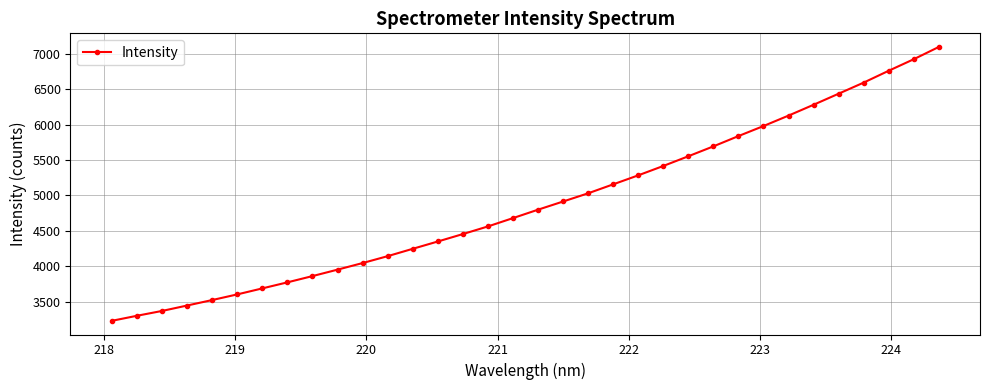

What is the greatest value displayed?

7092.6